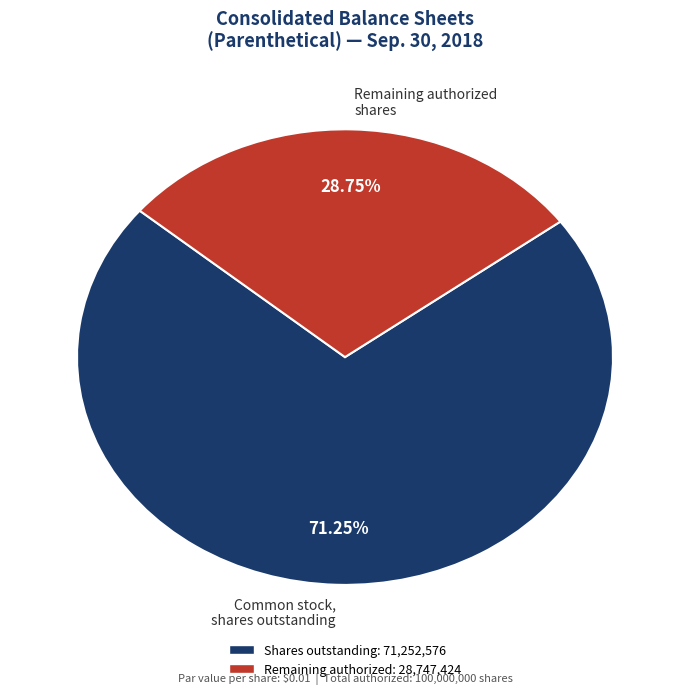

Rank the categories by value from highest to lowest.

Common stock, shares outstanding, Remaining authorized shares